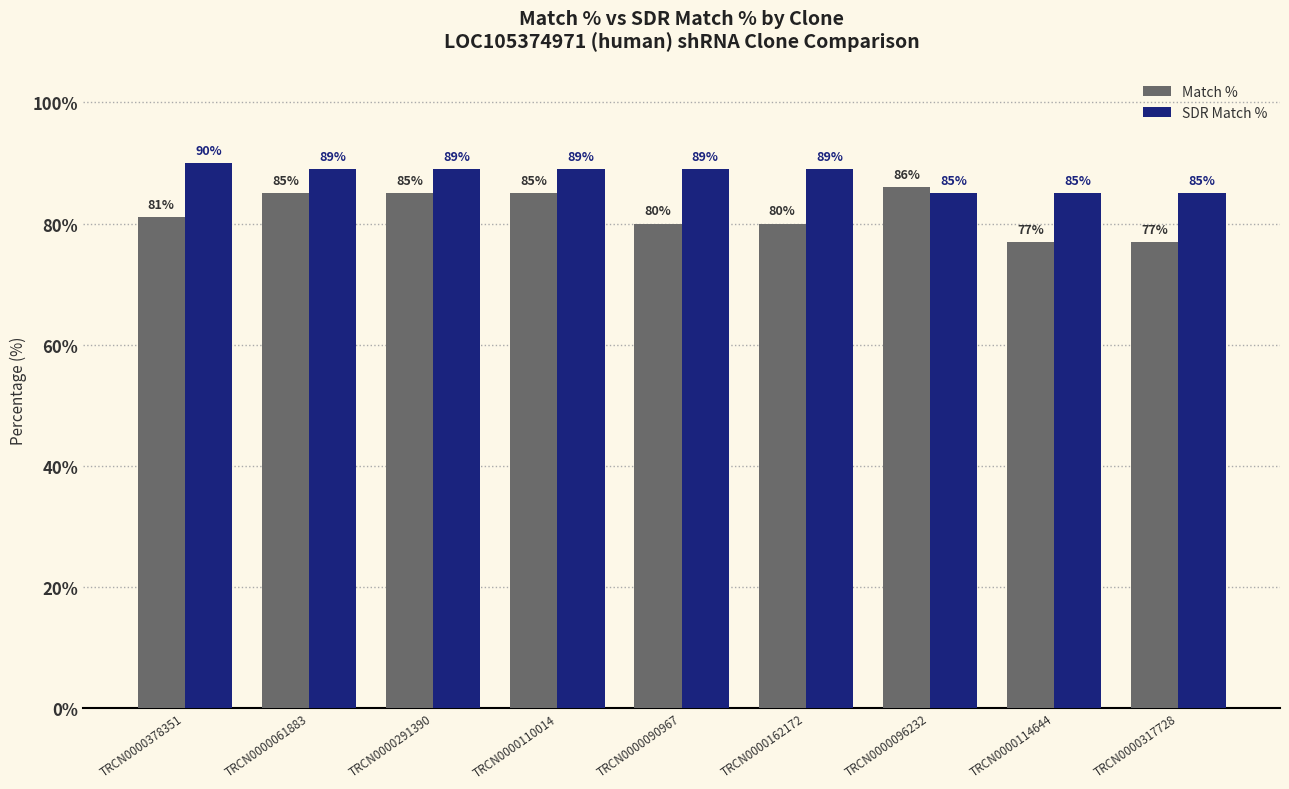

What is the average value of the Match % series?

82